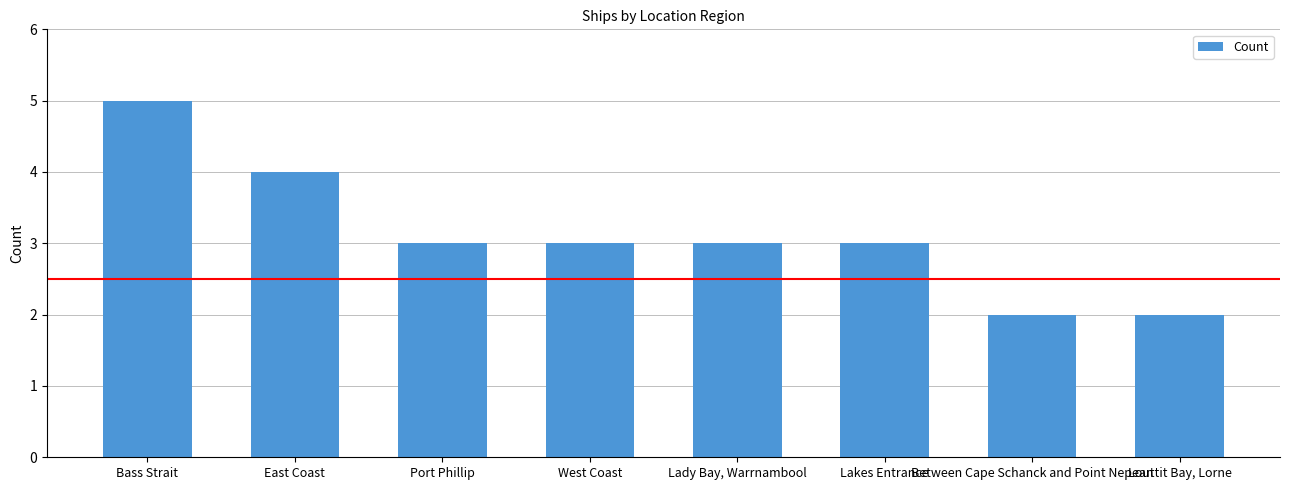

How many series are shown in this chart?

1